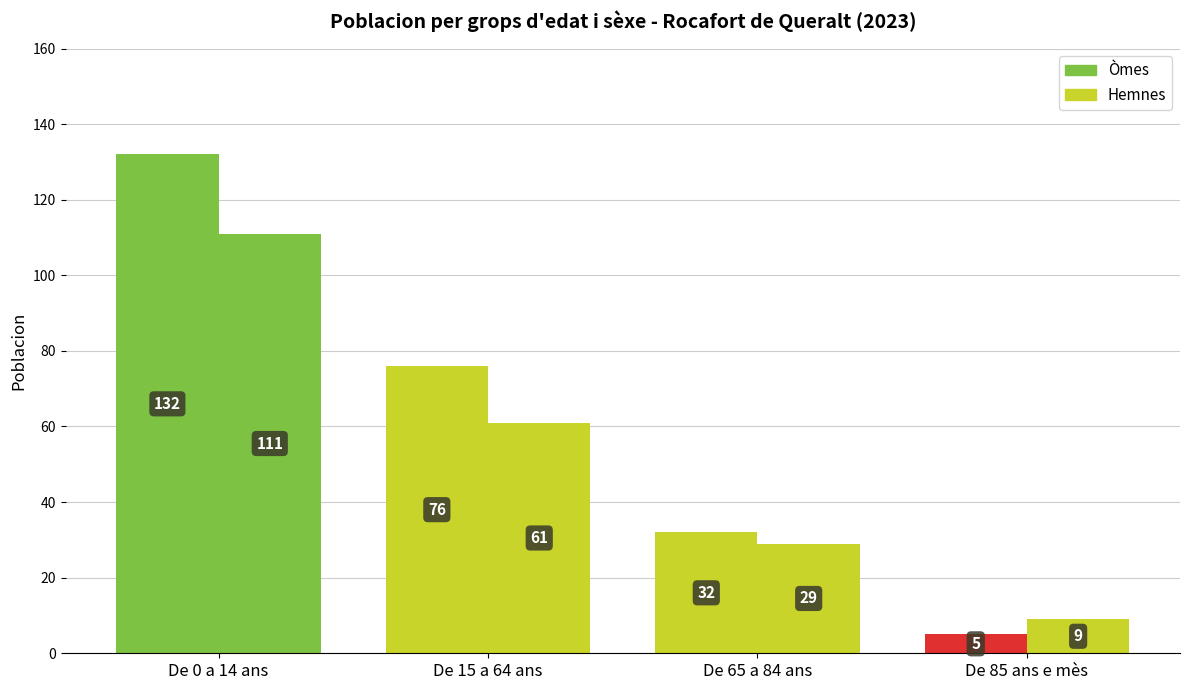

What is the label of the 2nd bar from the left?

De 15 a 64 ans